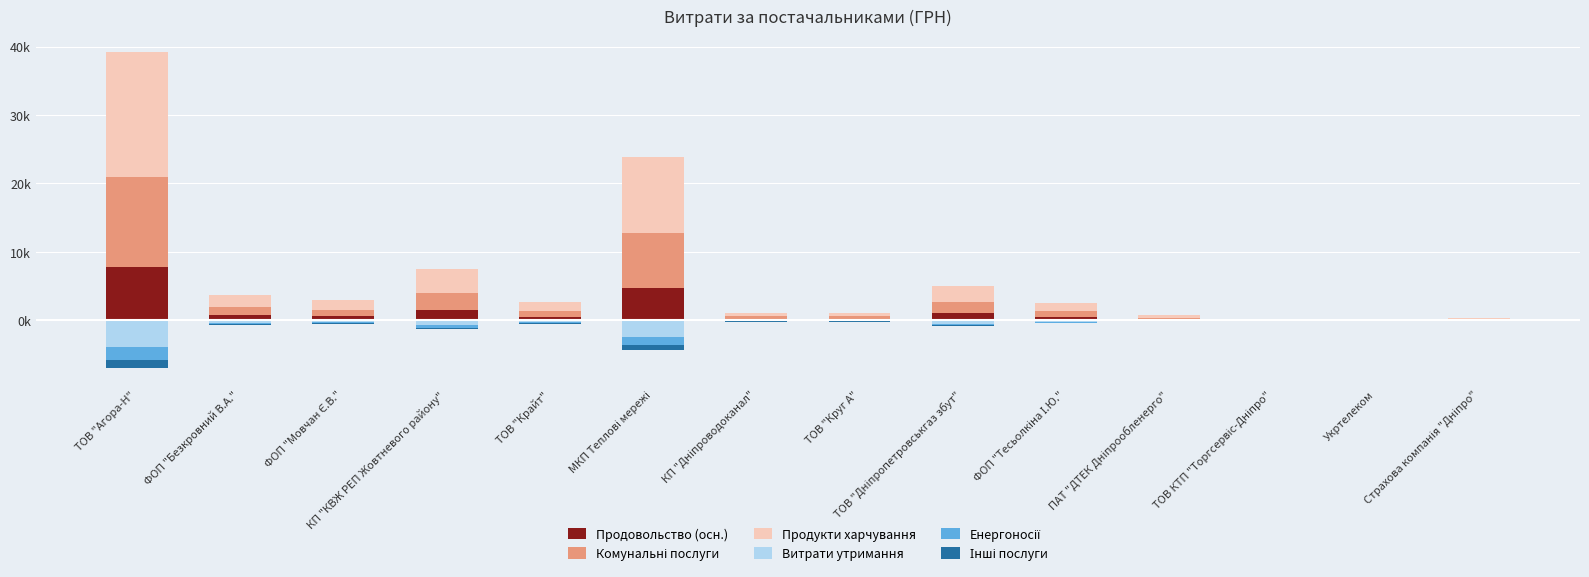

Which series has the largest total across all categories?

Продукти харчування